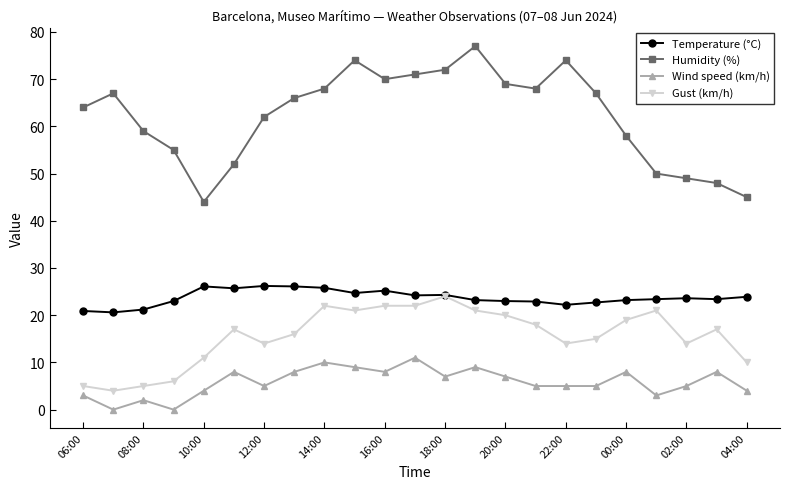

Which series has the largest range (max minus min)?

Humidity (%)